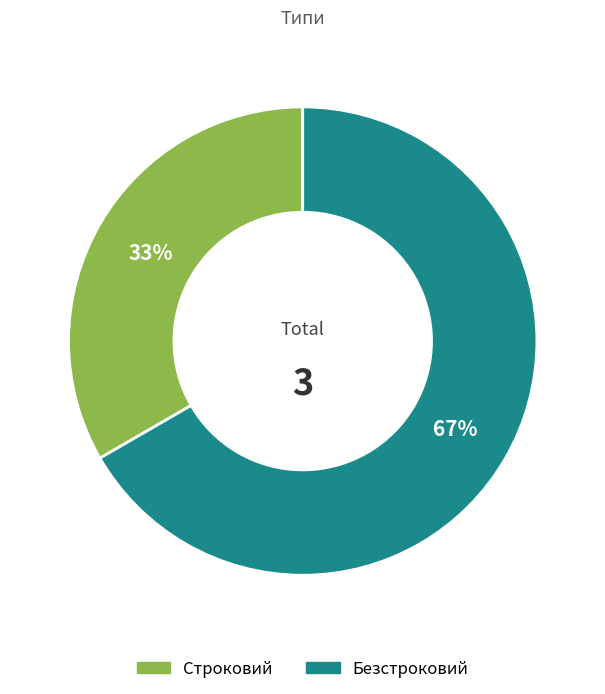

How many slices are in this pie chart?

2